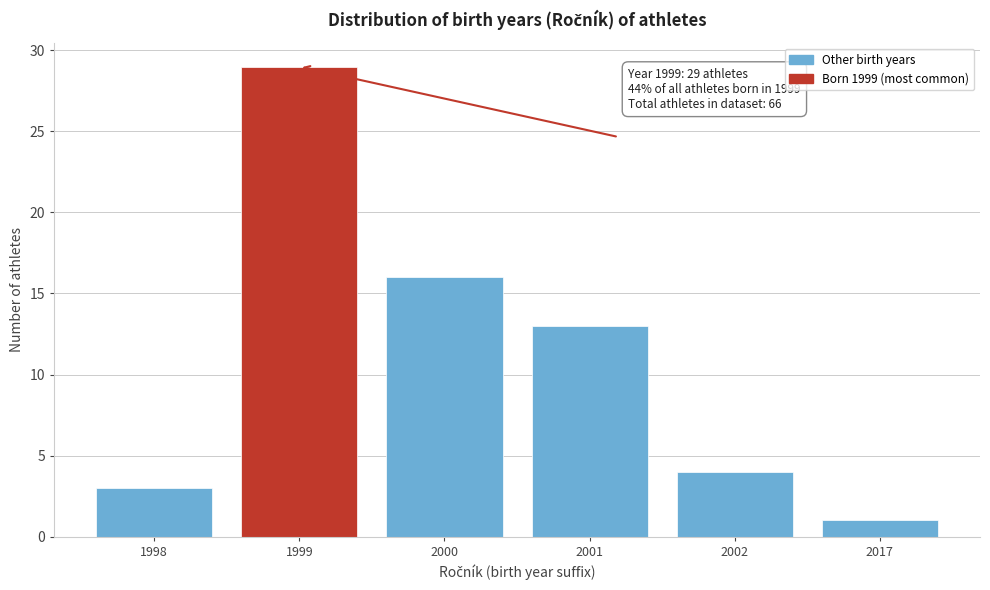

Reading right to left, what are all the values shown in this chart?

2017=1	2002=4	2001=13	2000=16	1999=29	1998=3